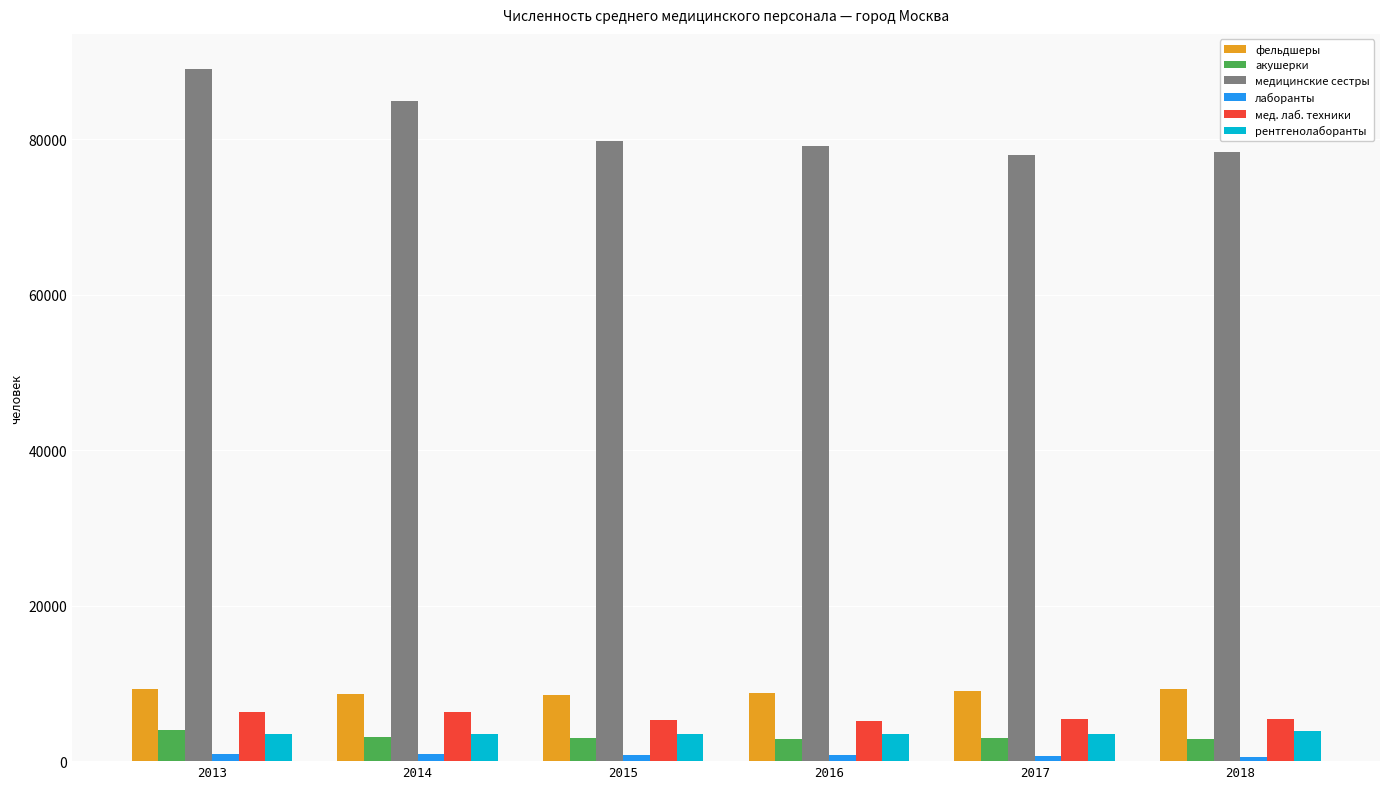

Are the bars horizontal?

No